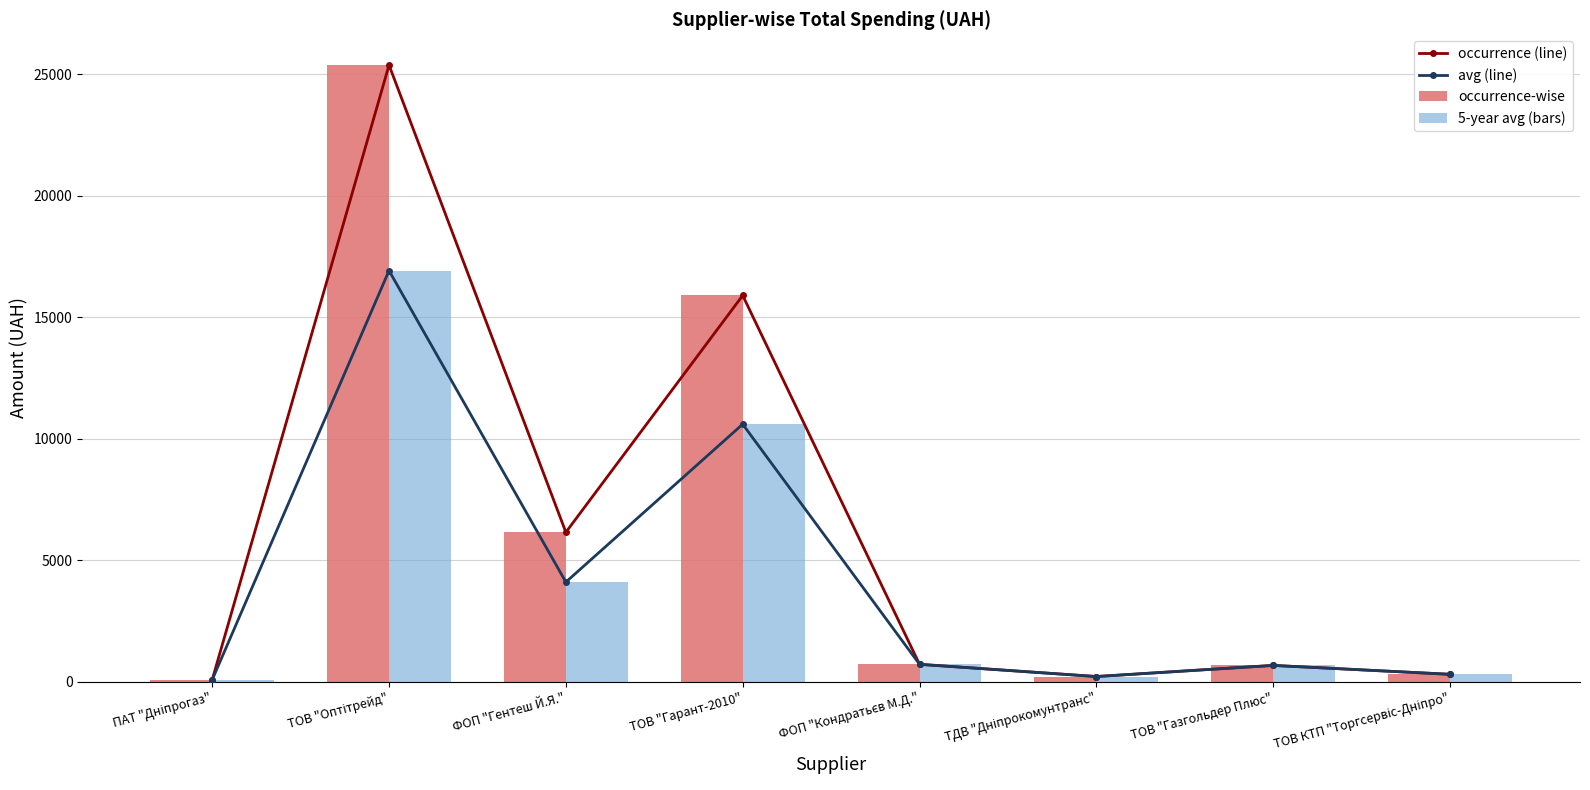

Which category has the lowest value across all series?

ПАТ "Дніпрогаз"